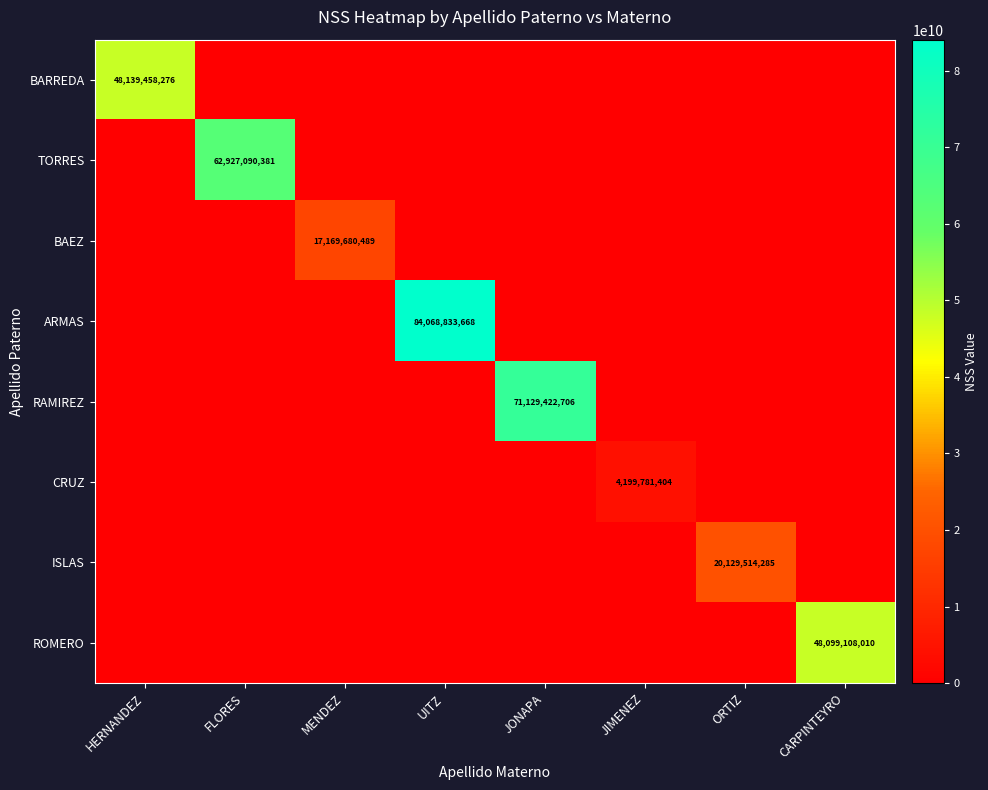

The TORRES series shows -38420901752 at JONAPA. True or false?

False